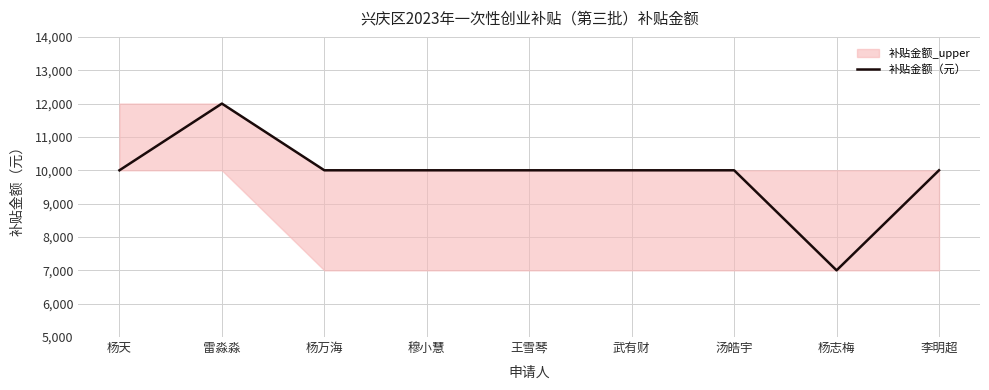

List the labels in order of value, largest first.

雷淼淼, 杨天, 杨万海, 穆小慧, 王雪琴, 武有财, 汤皓宇, 李明超, 杨志梅